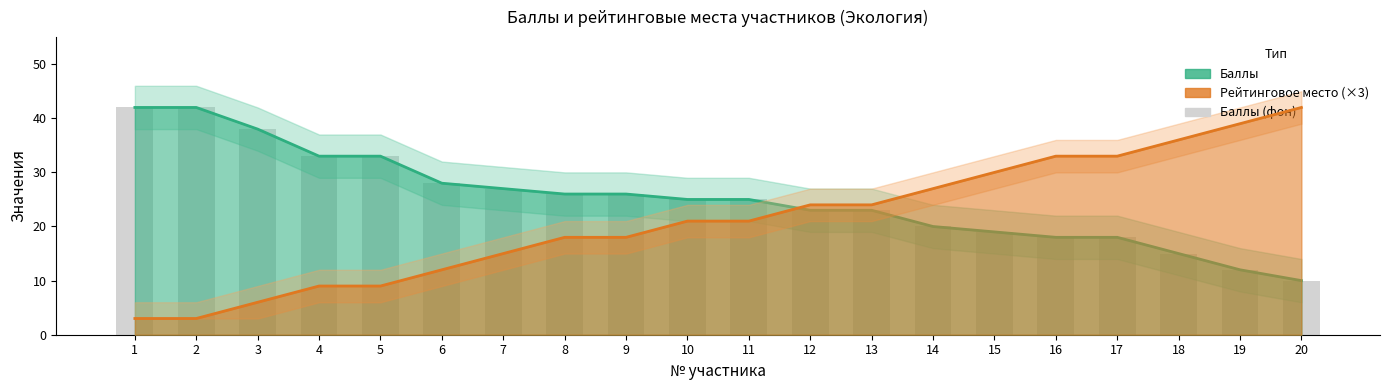

Reading right to left, extract all data points from this chart.

Баллы: 10	12	15	18	18	19	20	23	23	25	25	26	26	27	28	33	33	38	42	42
Рейтинговое место: 42	39	36	33	33	30	27	24	24	21	21	18	18	15	12	9	9	6	3	3